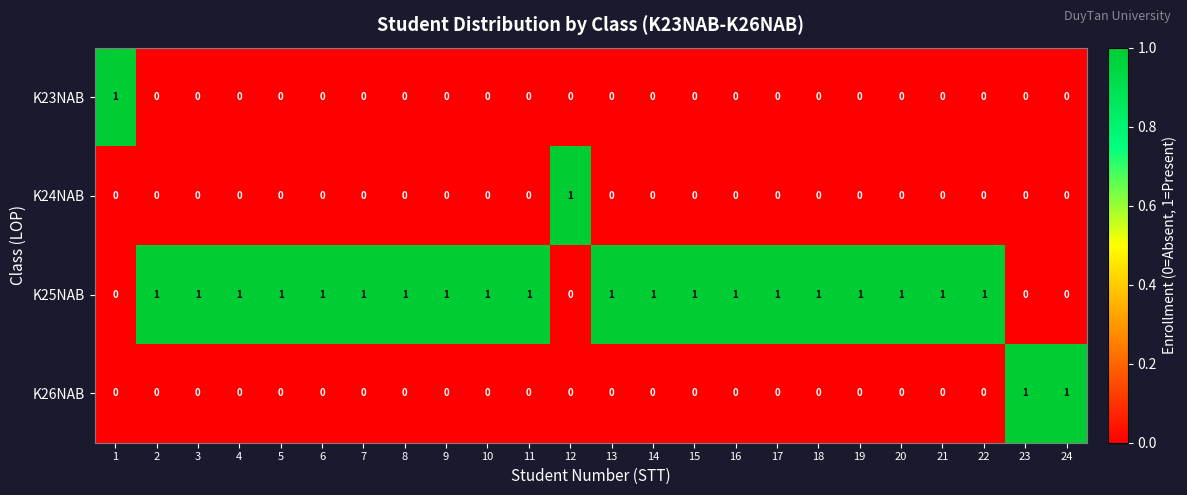

Which series has the largest total across all categories?

K25NAB